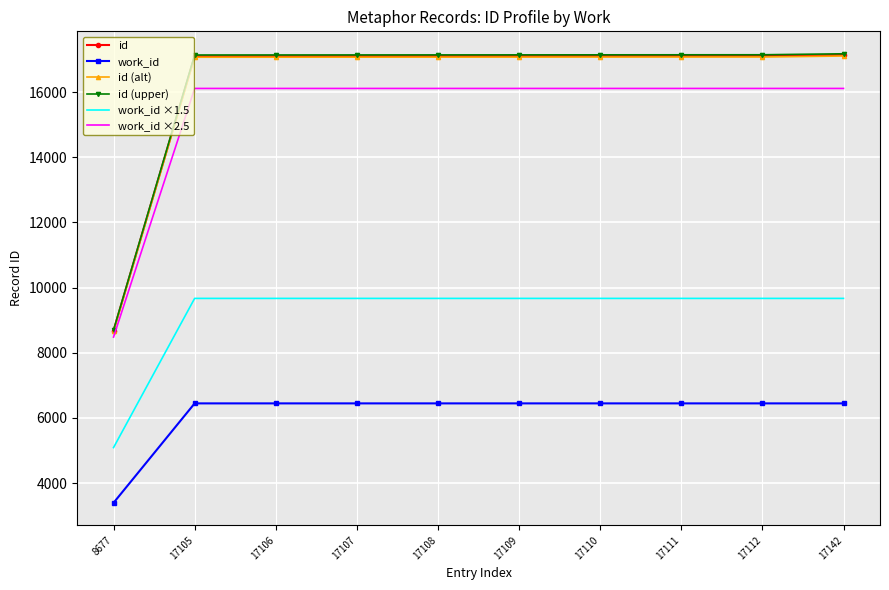

How many values in the id (alt) series are below 17074?

5